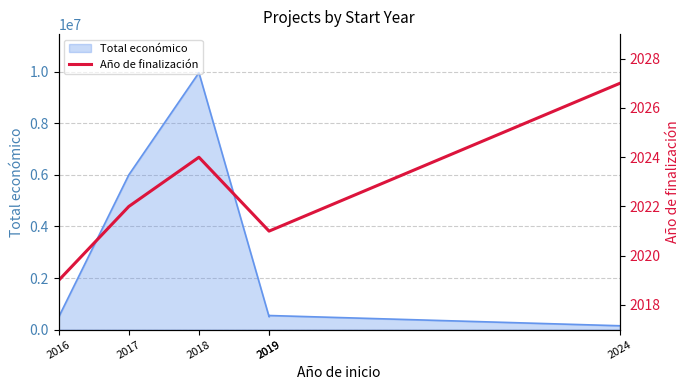

Reading left to right, transcribe all the data shown in this chart.

2016=2019	2017=2022	2018=2024	2019=2021	2019=2021	2024=2027